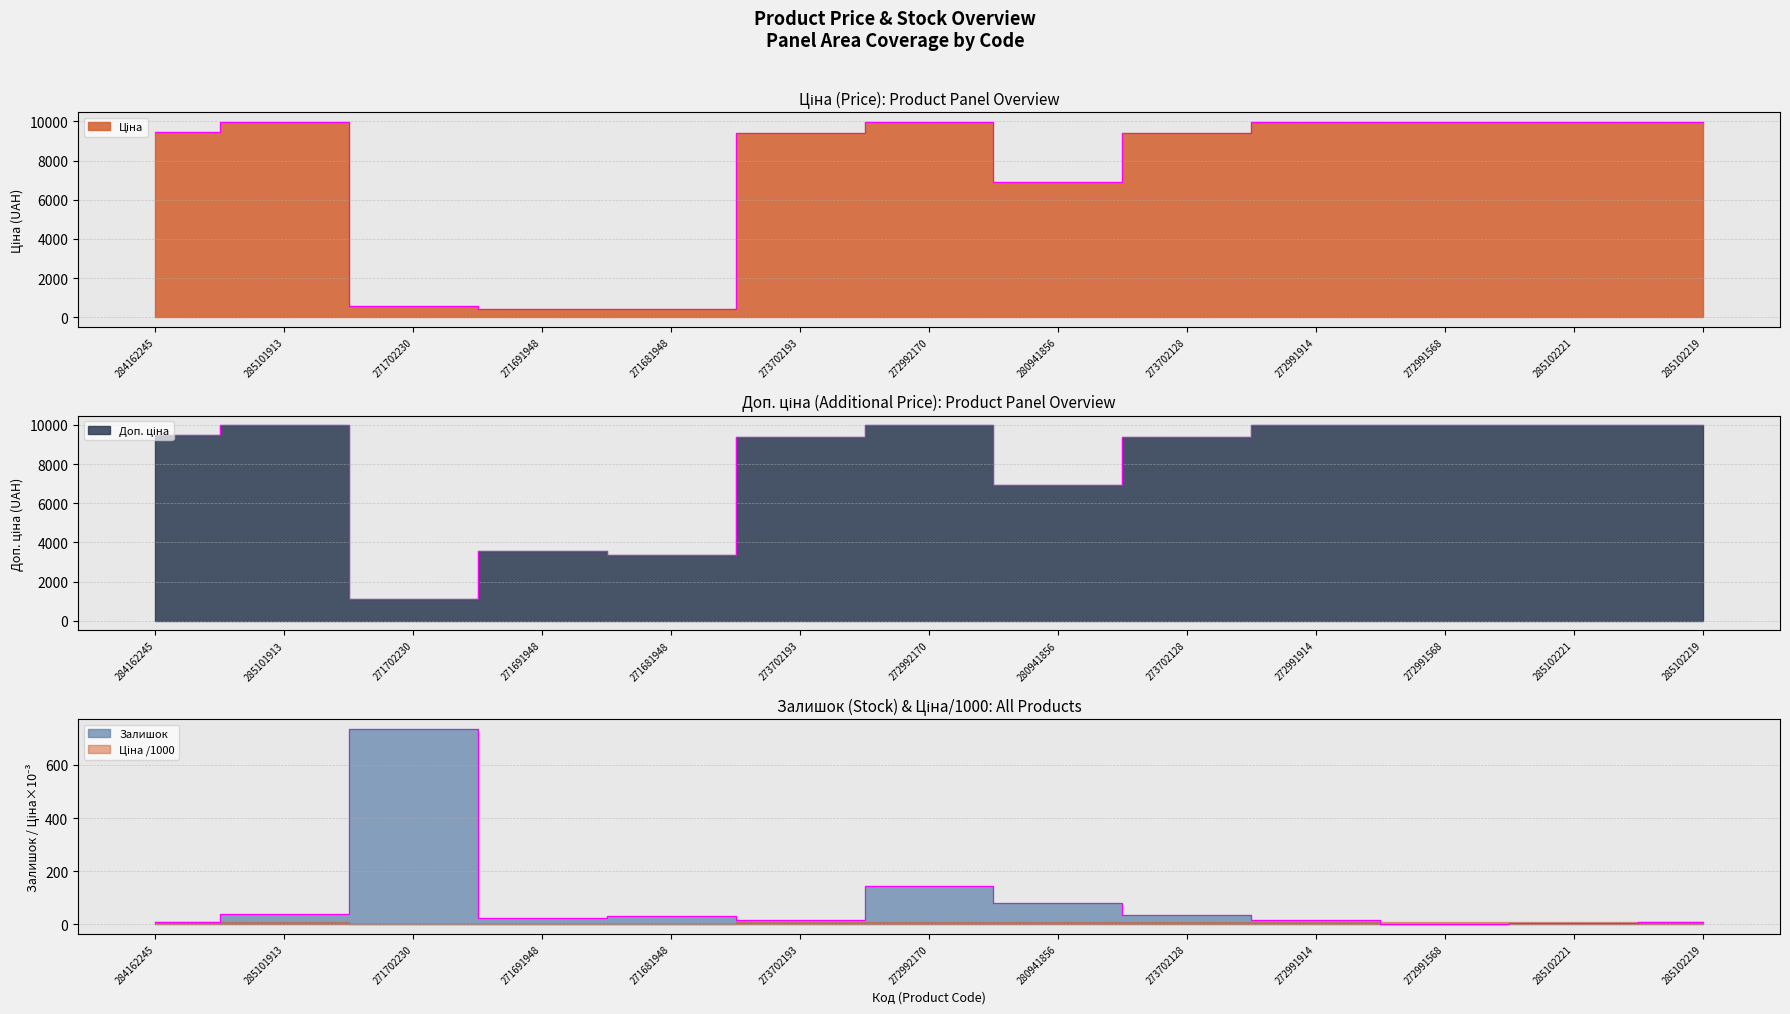

What is the sum of all Ціна values?

96473.2